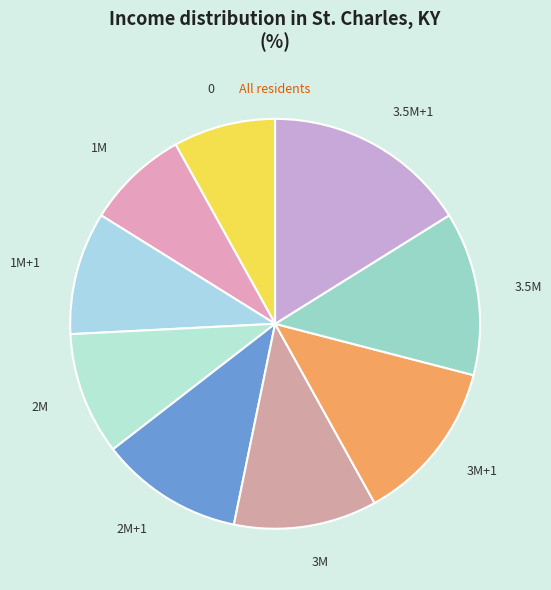

Which slice is the largest?

3.5M+1